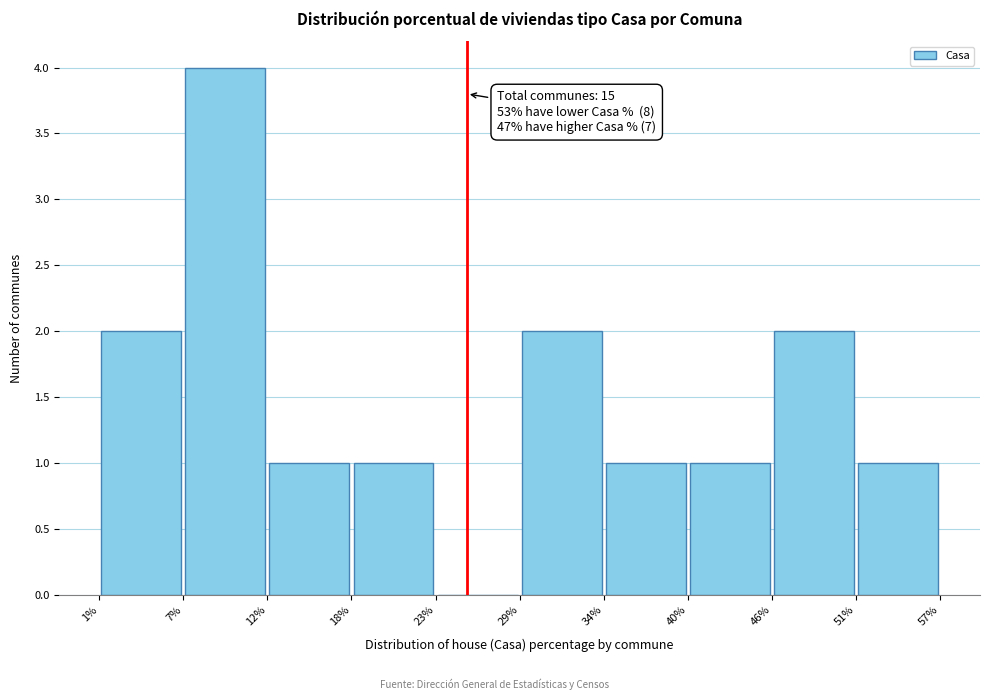

Over which range of the x-axis is the bar tallest?

7% to 12%